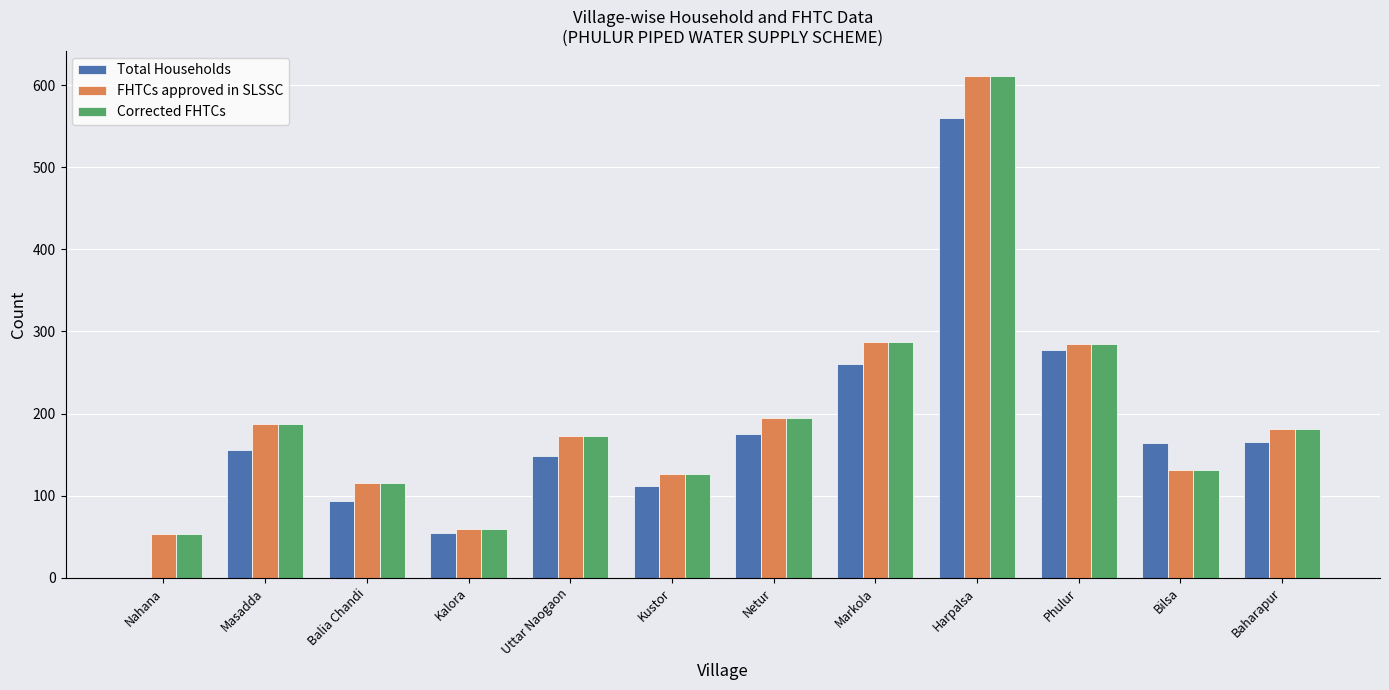

At which label does Corrected FHTCs reach its peak?

Harpalsa